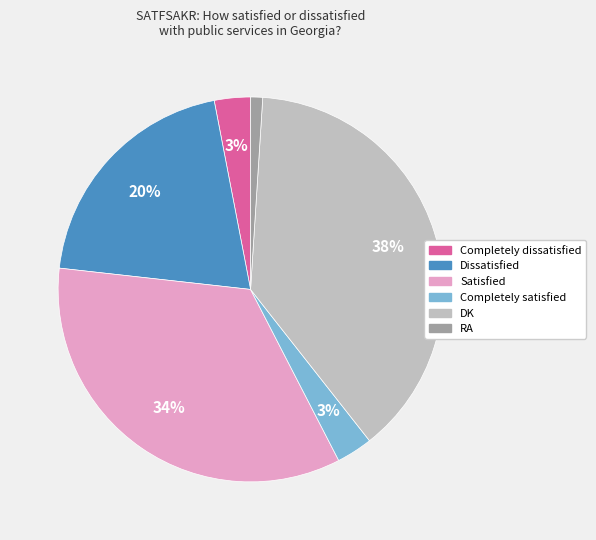

To the nearest percent, what is the average slice percentage?

17%